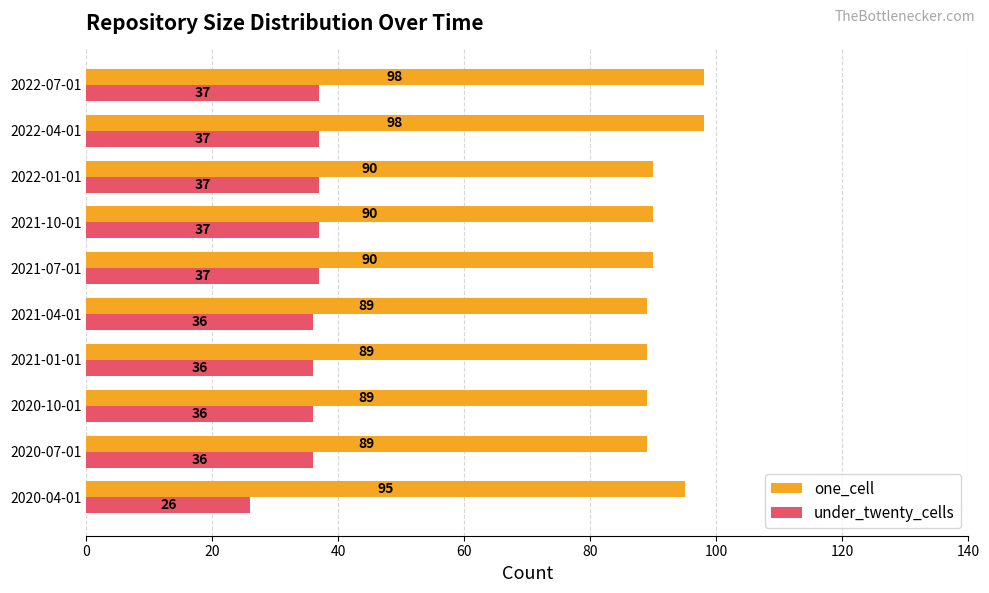

List the series in order of their overall mean, highest first.

one_cell, under_twenty_cells